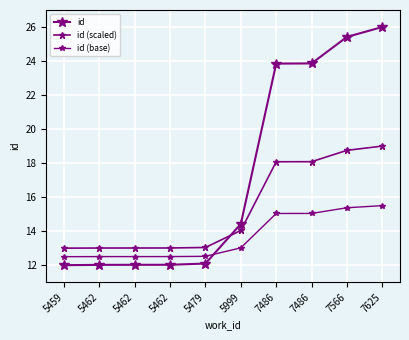

Is the value of id (scaled) at 7625 greater than the value of id (base) at 7566?

Yes